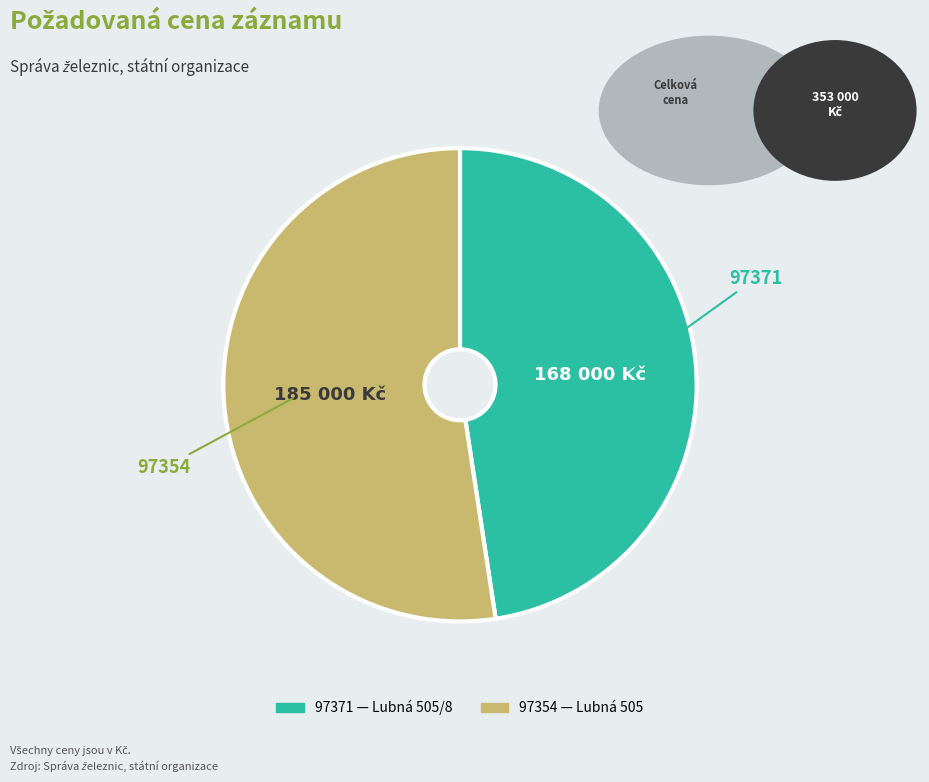

How many segments does this pie chart have?

2